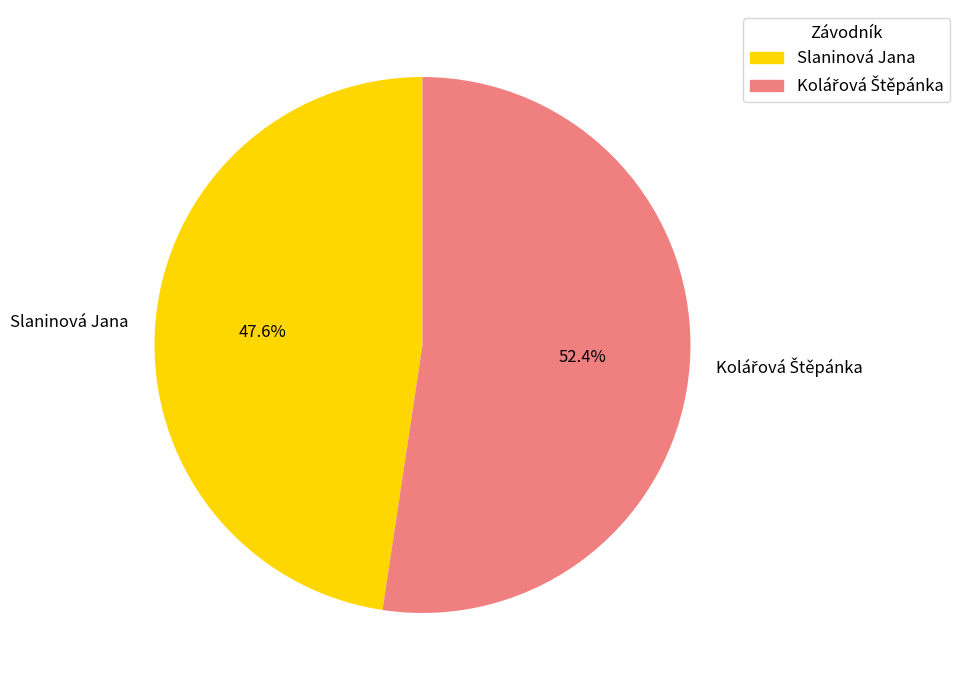

To the nearest percent, what is the difference between the largest and smallest slice percentages?

5%